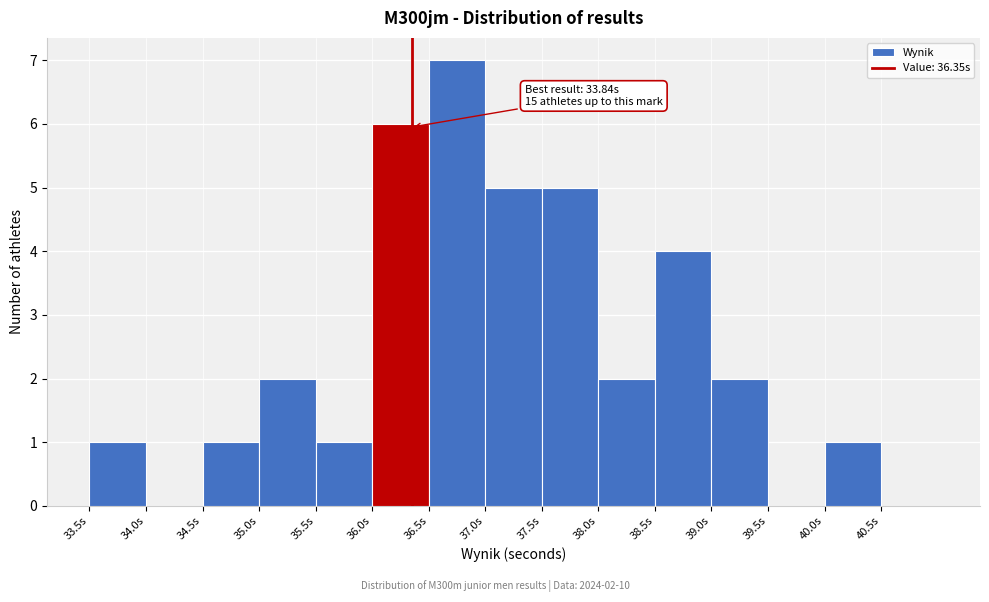

Over which range of the x-axis is the bar tallest?

36.5 to 37.0